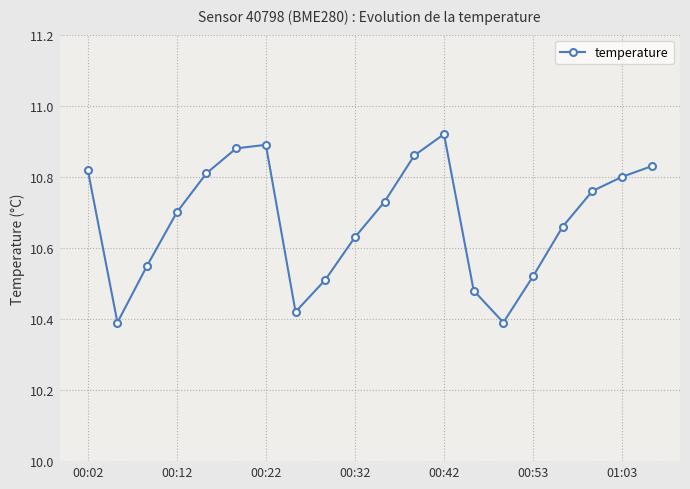

True or false: there are more than 1 points higher than both neighbors.

True